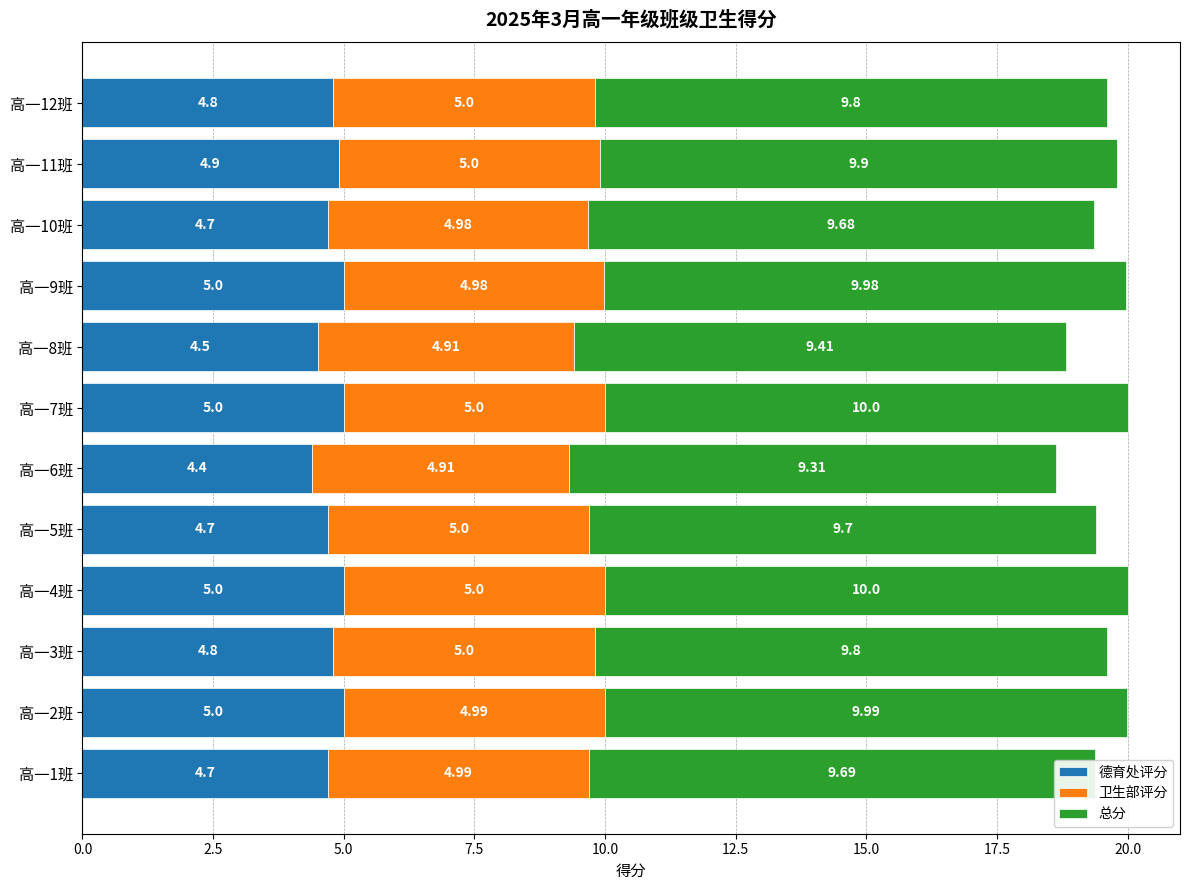

What is the sum of the 德育处评分 values at 高一3班 and 高一4班?

9.8